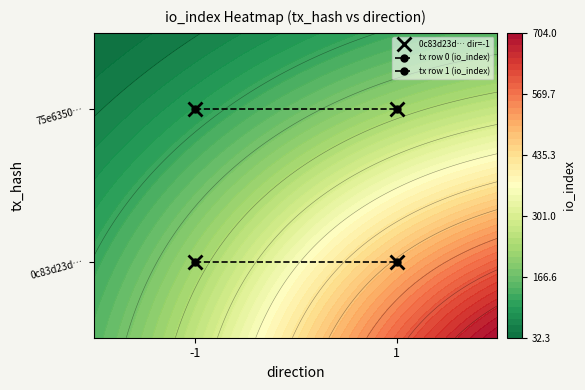

Where is tx row 1 (io_index) nearest to the value 1?

-1